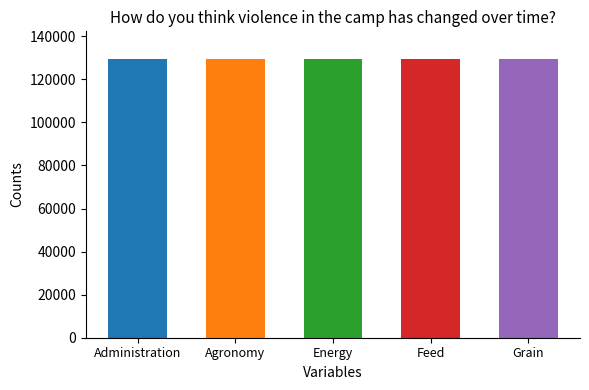

What is the label of the 1st bar from the left?

Administration